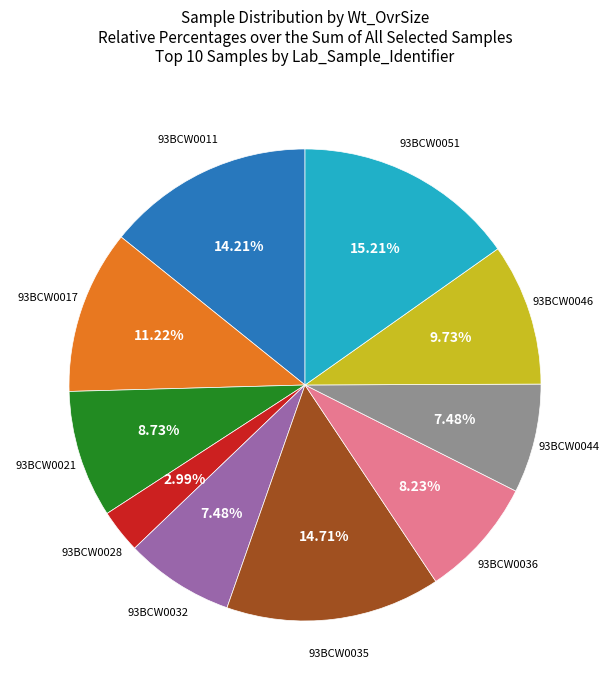

Approximately how many times larger is the value at 93BCW0044 compared to 93BCW0035?

0.5